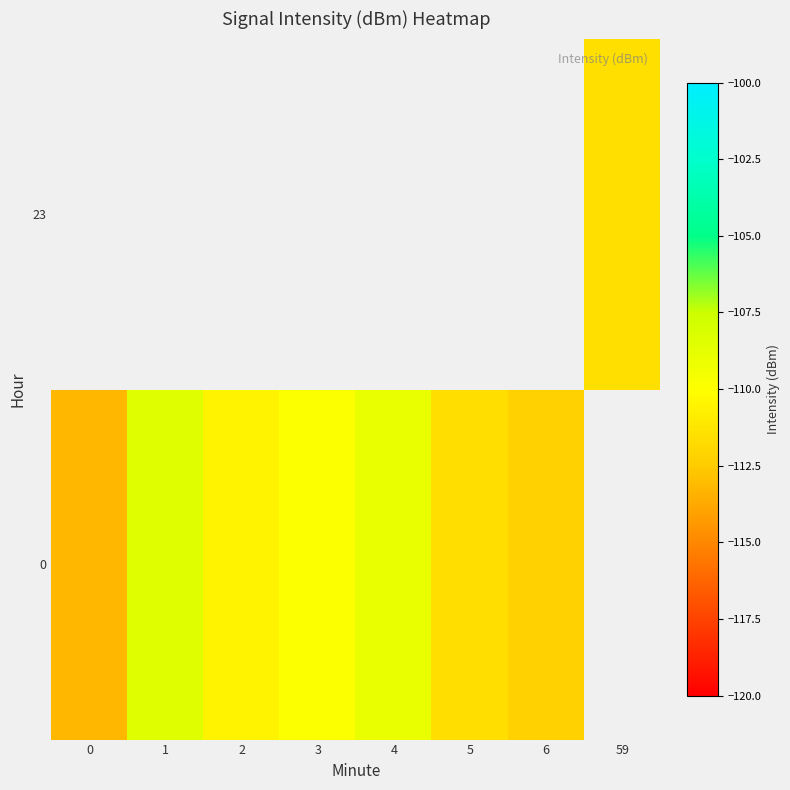

Is it true that row_0 equals -22.4 at 3?

False